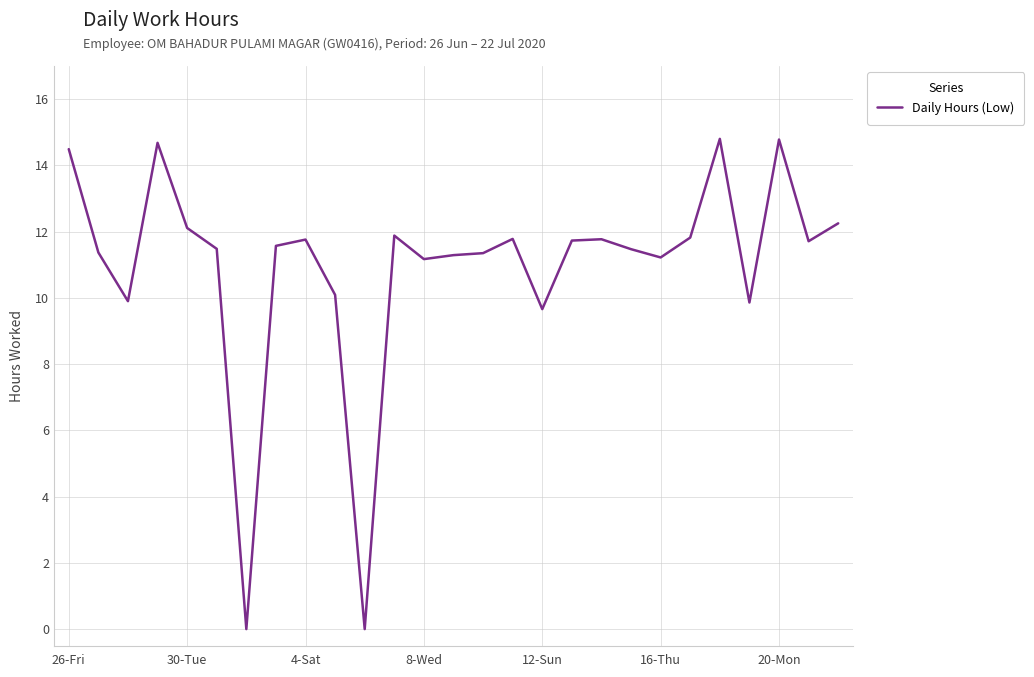

What is the greatest value displayed?

14.8